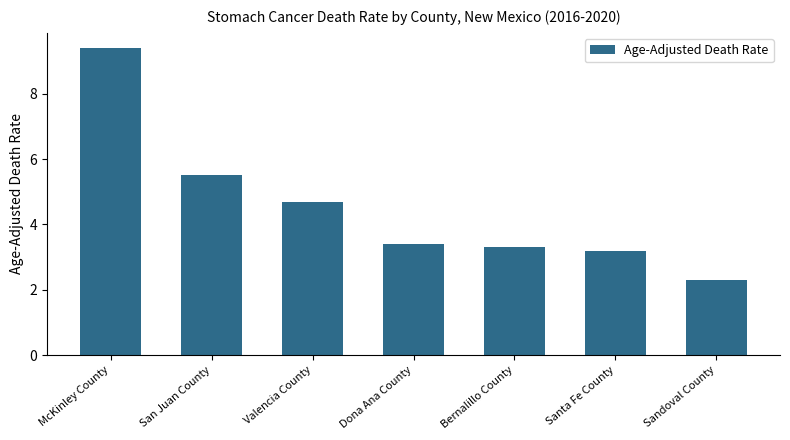

What is the difference between the values at Santa Fe County and San Juan County?

2.3